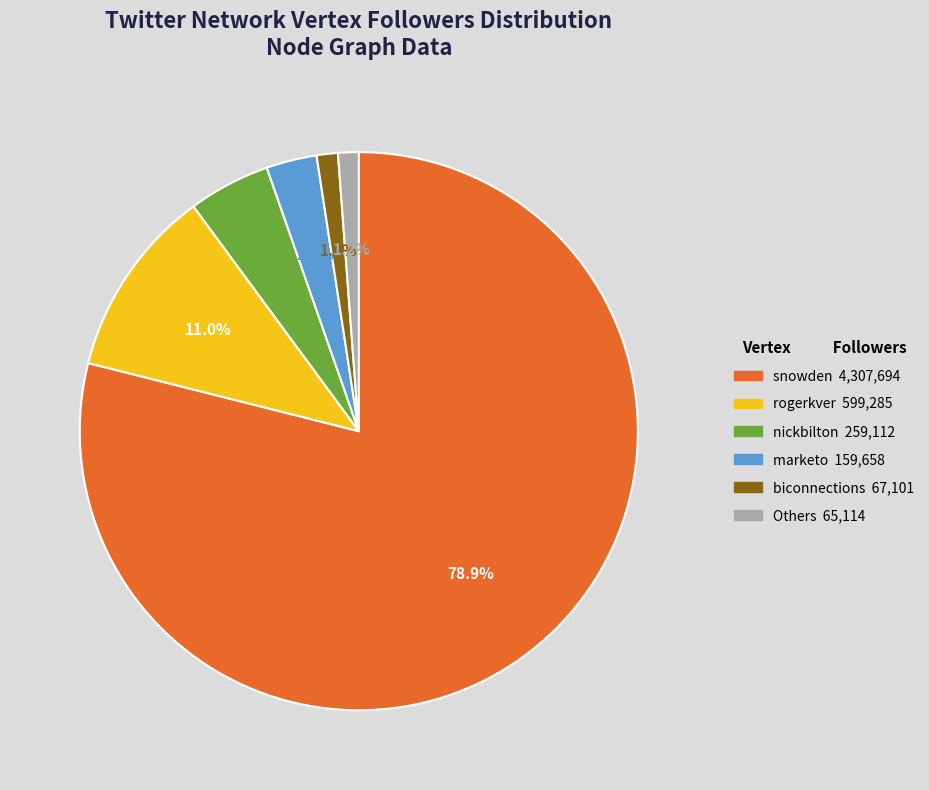

Is there any slice that represents more than half of the pie?

Yes